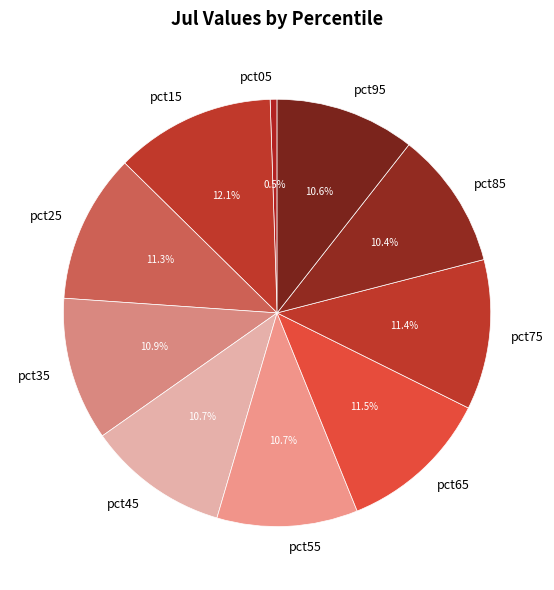

The pct65 slice represents 17% of the pie. True or false?

False